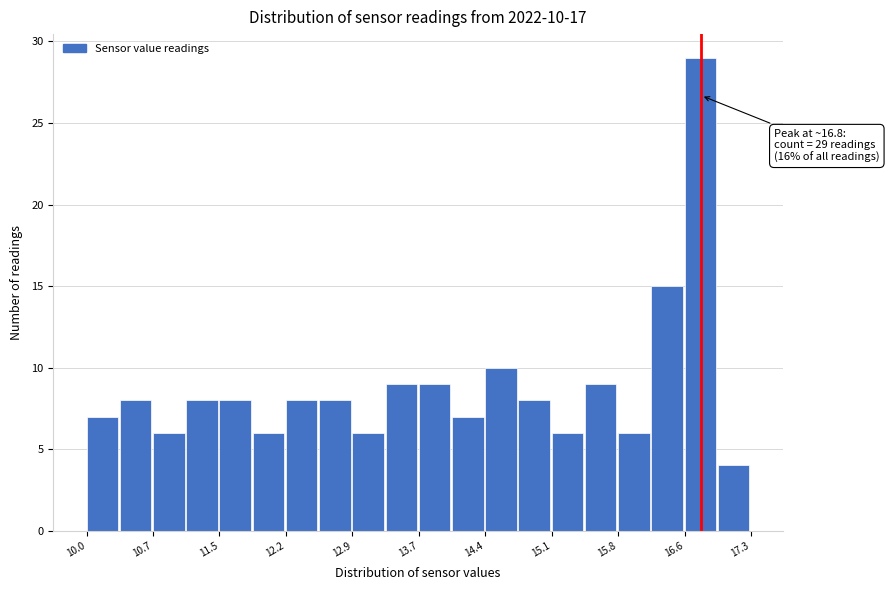

Read against the x-axis, roughly where is the centre of the tallest bar?

16.7